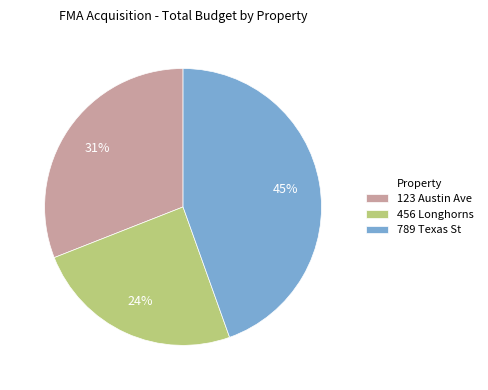

Rank the categories by value from lowest to highest.

456 Longhorns, 123 Austin Ave, 789 Texas St